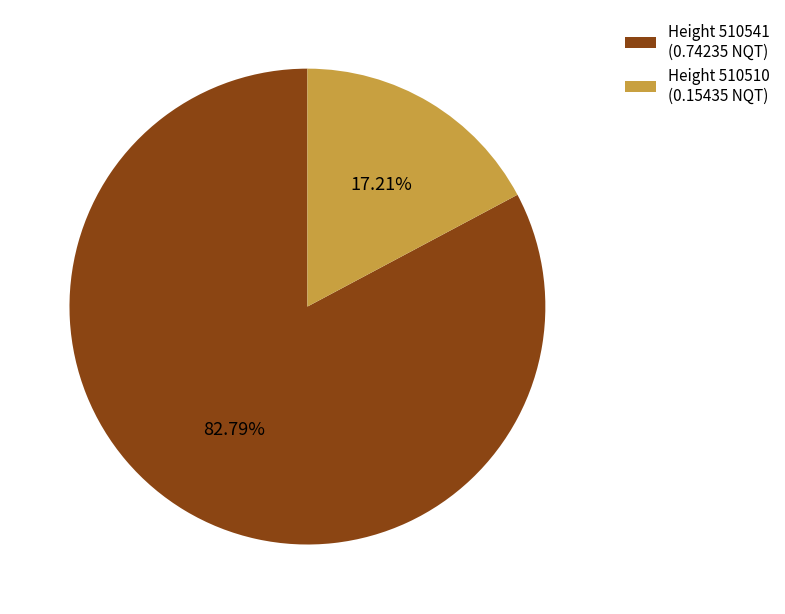

What is the majority slice?

Height 510541 (0.74235 NQT)